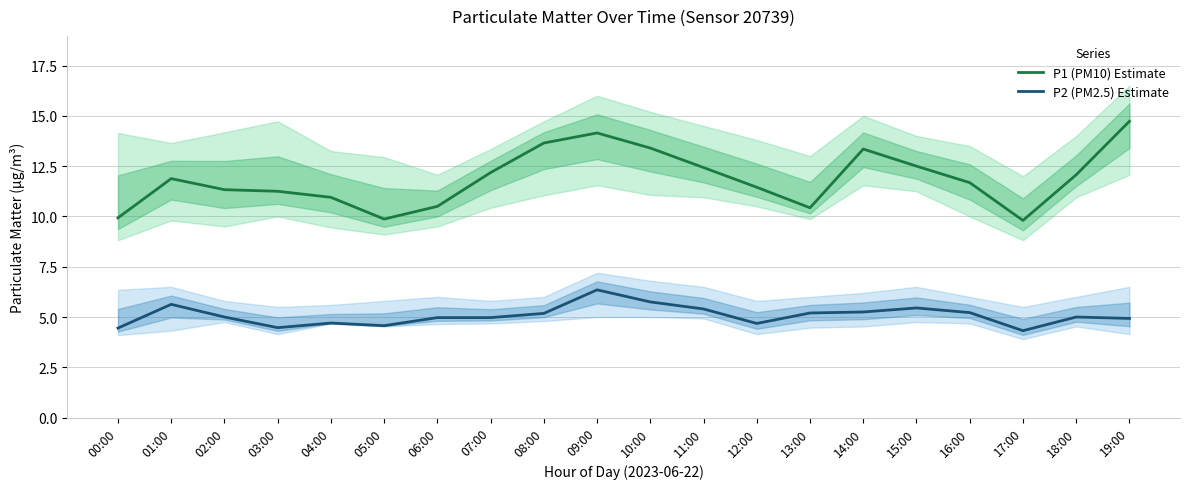

Which series changed the most between 03:00 and 11:00?

P1 (PM10) Estimate